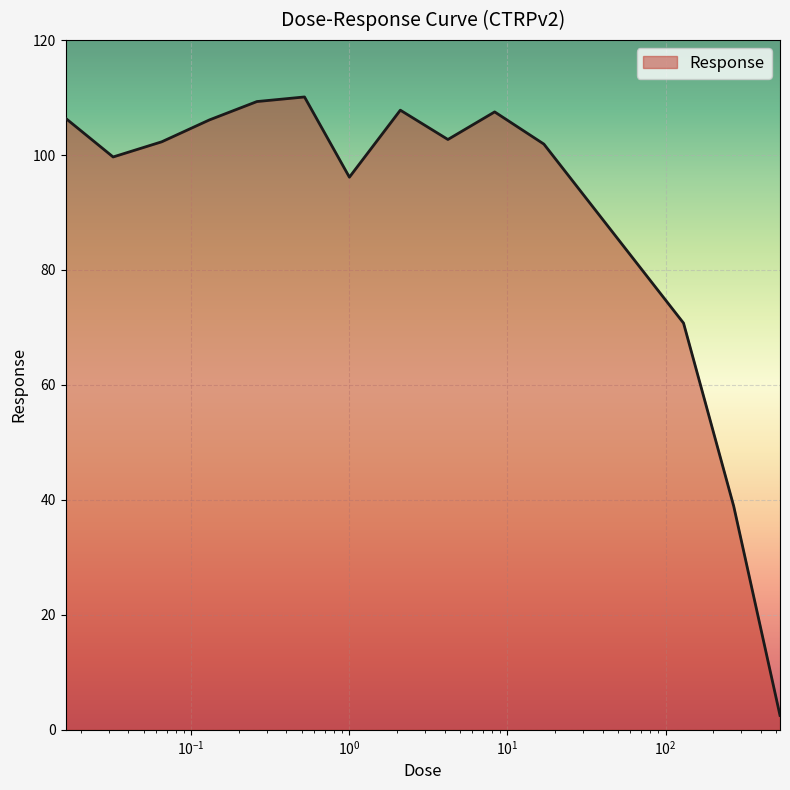

What is the difference between the maximum and minimum values?

107.6